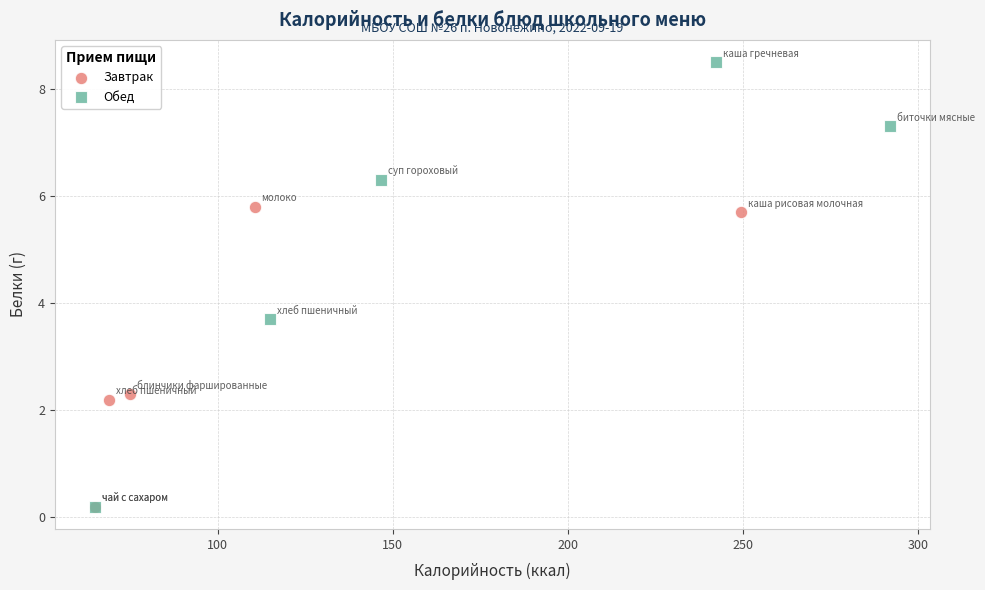

What are all the series names shown in the legend?

Завтрак, Обед